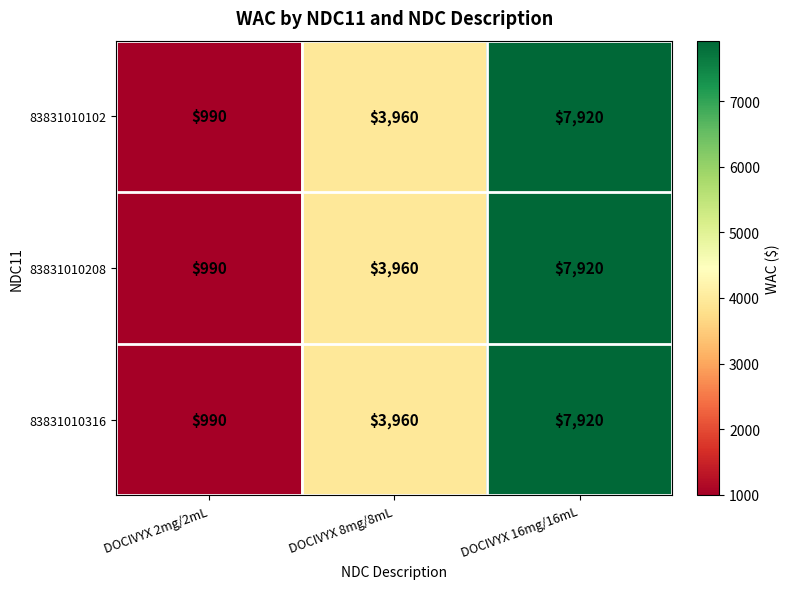

True or false: 83831010102 has a value of 5186 at DOCIVYX 8mg/8mL.

False